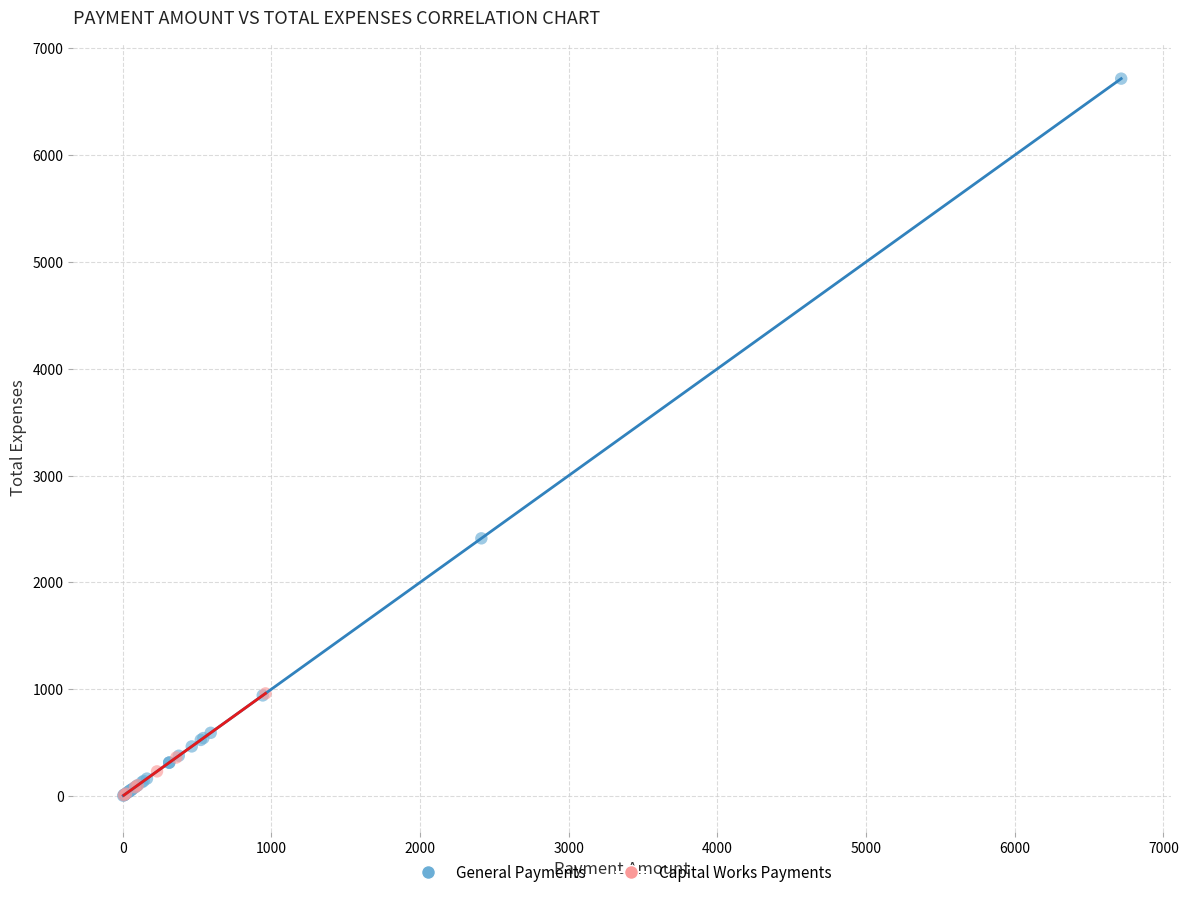

Which series has the largest Y range (max minus min)?

General Payments